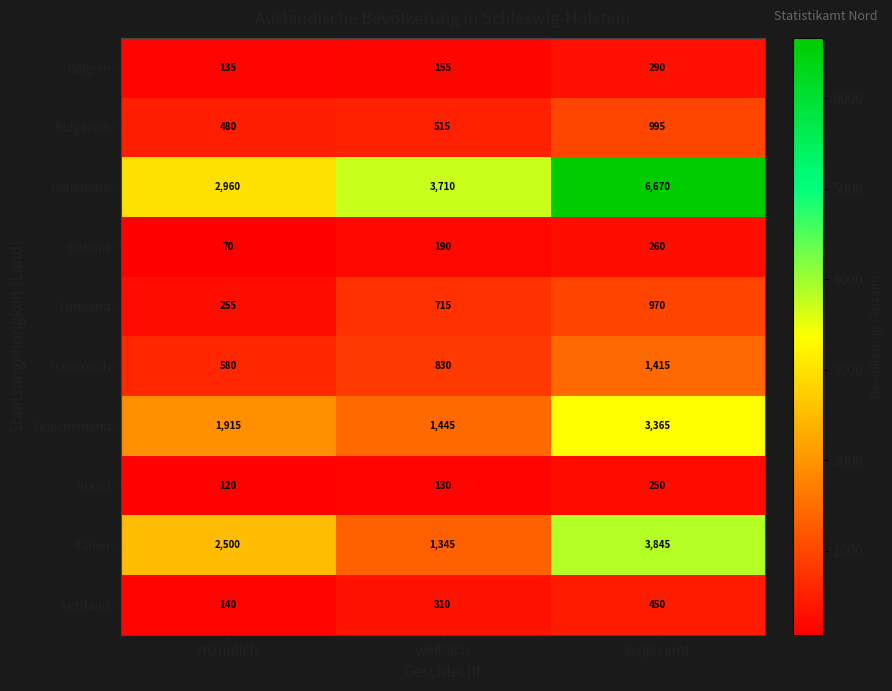

What is the total value across all series at weiblich?

9345